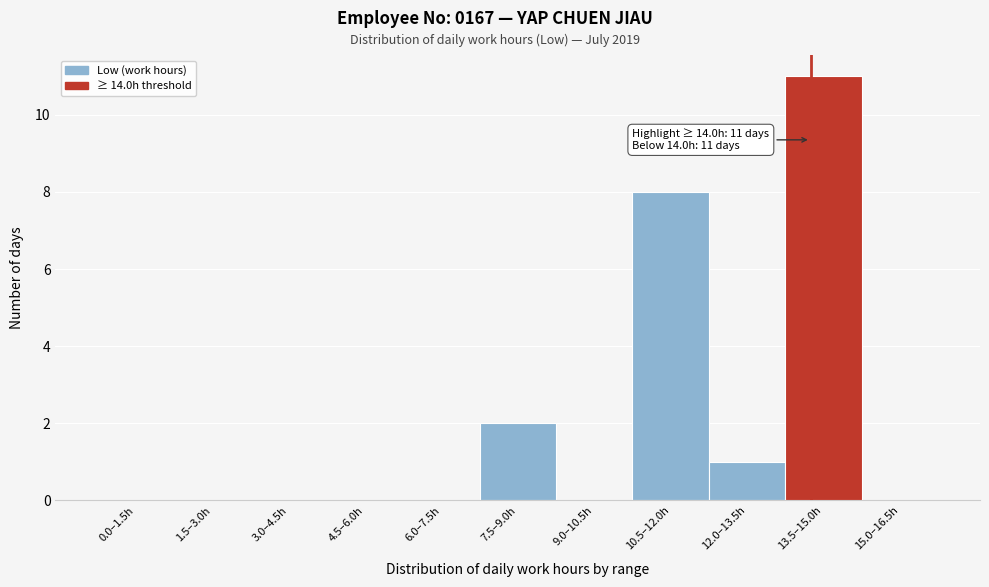

Reading right to left, extract all data points from this chart.

15.0–16.5h=0	13.5–15.0h=11	12.0–13.5h=1	10.5–12.0h=8	9.0–10.5h=0	7.5–9.0h=2	6.0–7.5h=0	4.5–6.0h=0	3.0–4.5h=0	1.5–3.0h=0	0.0–1.5h=0